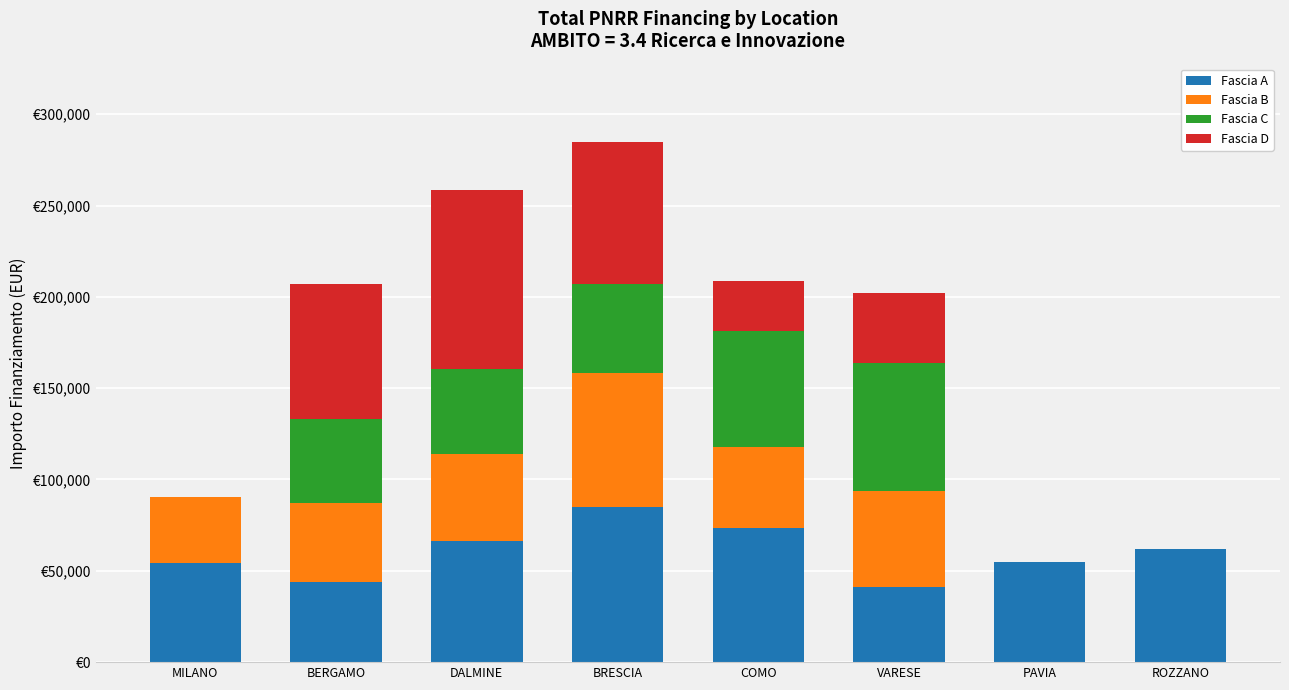

What is the difference between the maximum and minimum values in the Fascia C series?

70077.9